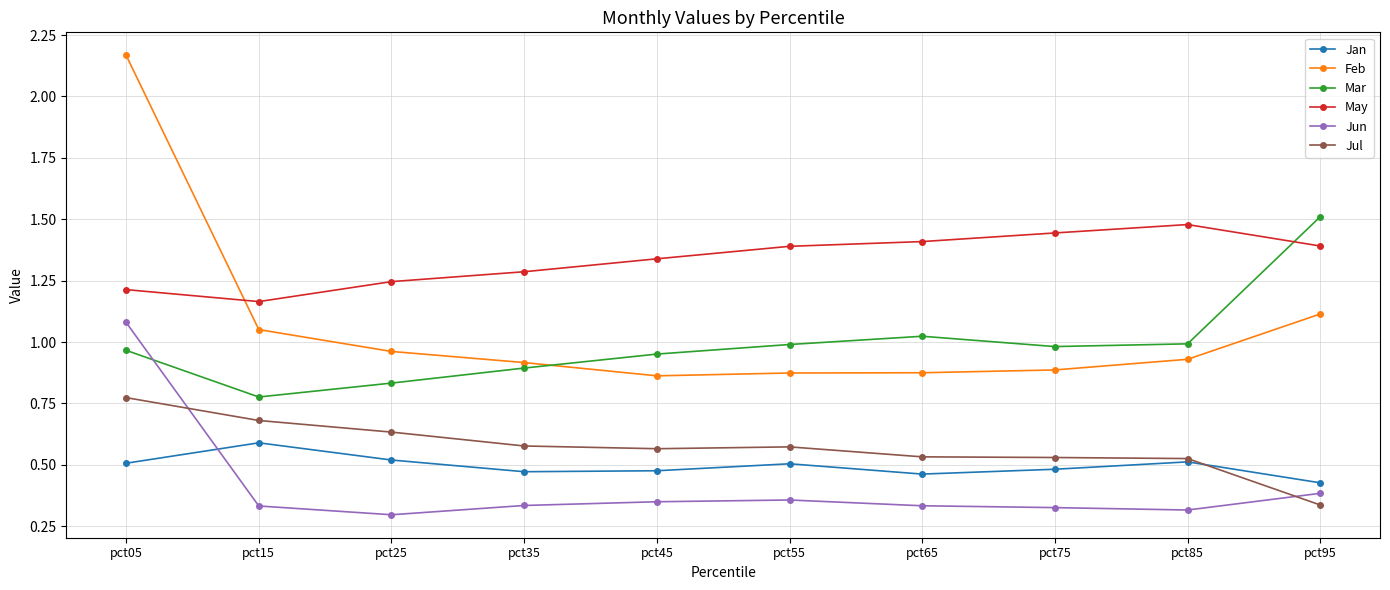

List the series in order of their peak value, highest first.

Feb, Mar, May, Jun, Jul, Jan